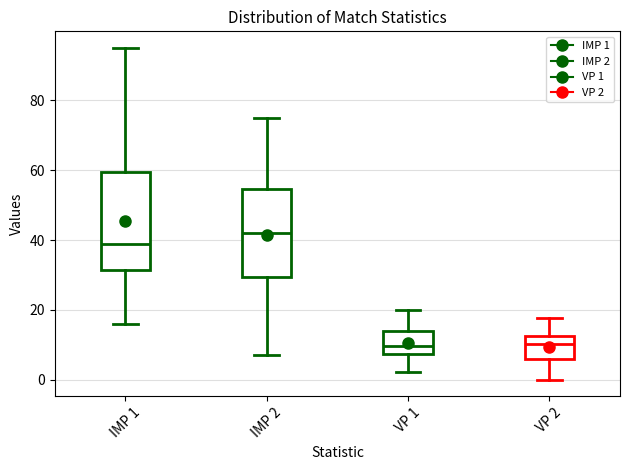

Reading left to right, transcribe this box plot: for each box, give where its median line is, the range the box spans, and where its two whiskers end, as read against the y-axis. The values are not printed on the chart, so give them approximately, as read against the axis.

IMP 1: median 40, box 32 to 60, whiskers 16 to 96
IMP 2: median 42, box 30 to 54, whiskers 8 to 76
VP 1: median 10, box 8 to 14, whiskers 2 to 20
VP 2: median 10, box 6 to 12, whiskers 0 to 18